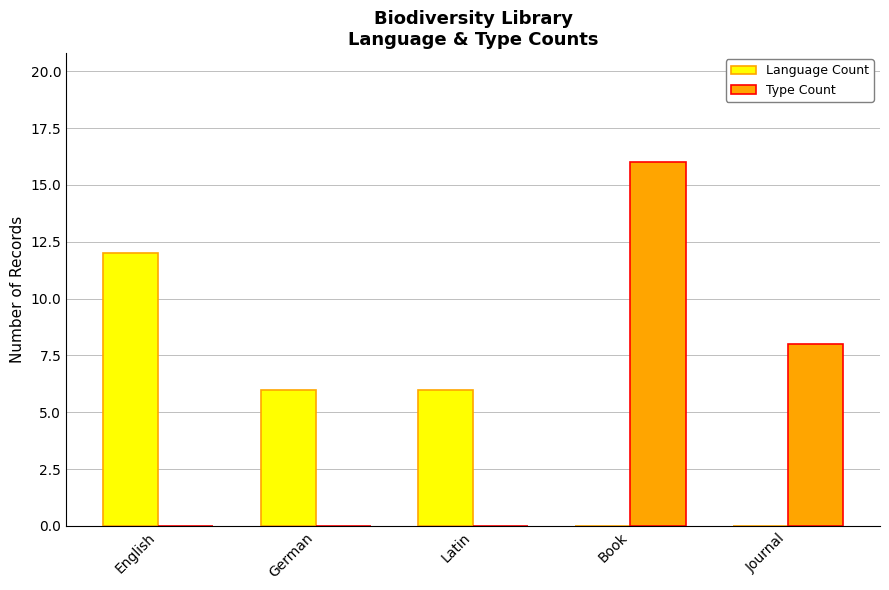

Is the value of Language Count at German greater than the value of Type Count at English?

Yes